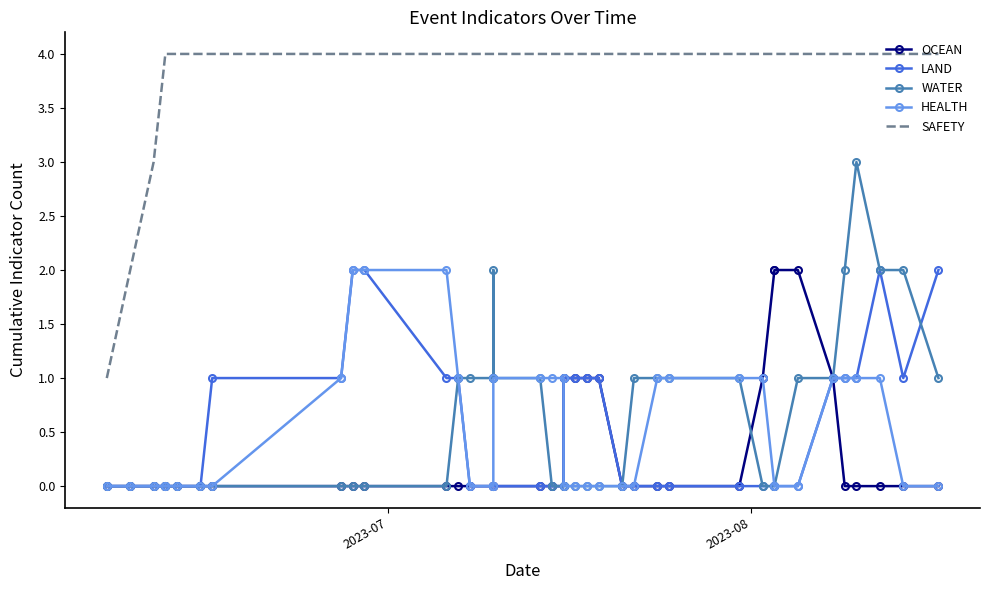

True or false: OCEAN and SAFETY intersect in this chart.

False